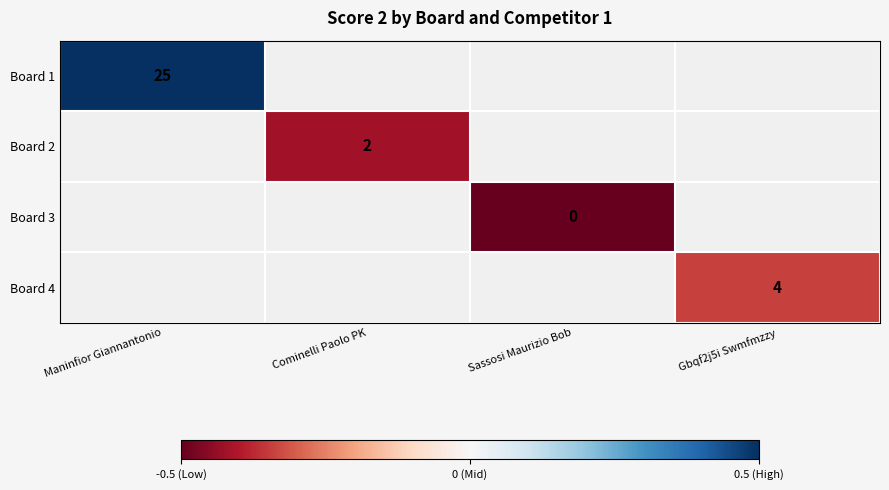

The value of Board 1 at Maninfior Giannantonio is 39.1. True or false?

False